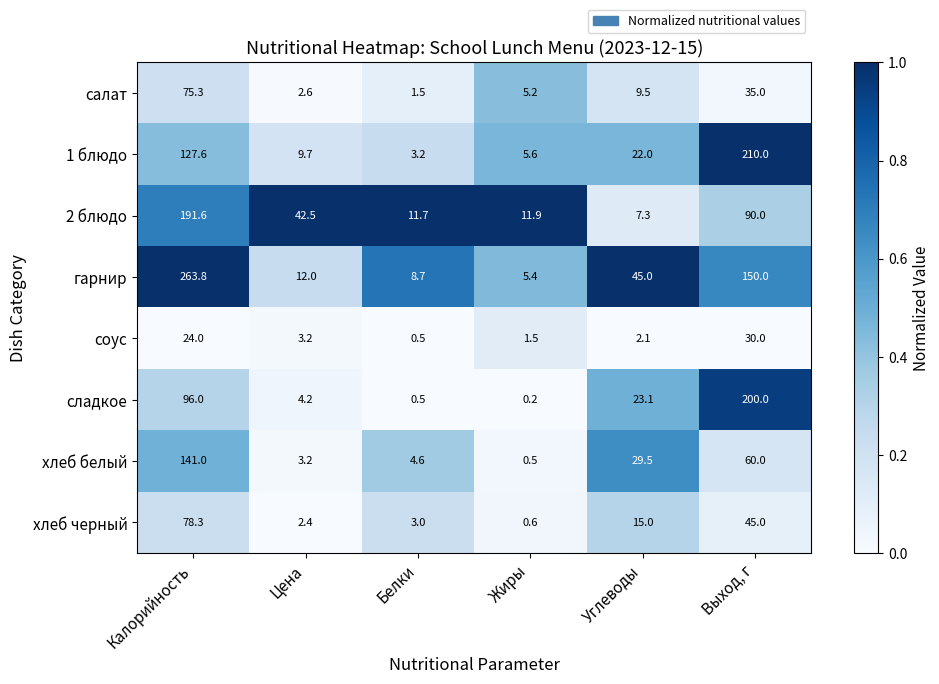

List the series in order of their peak value, highest first.

гарнир, 1 блюдо, сладкое, 2 блюдо, хлеб белый, хлеб черный, салат, соус